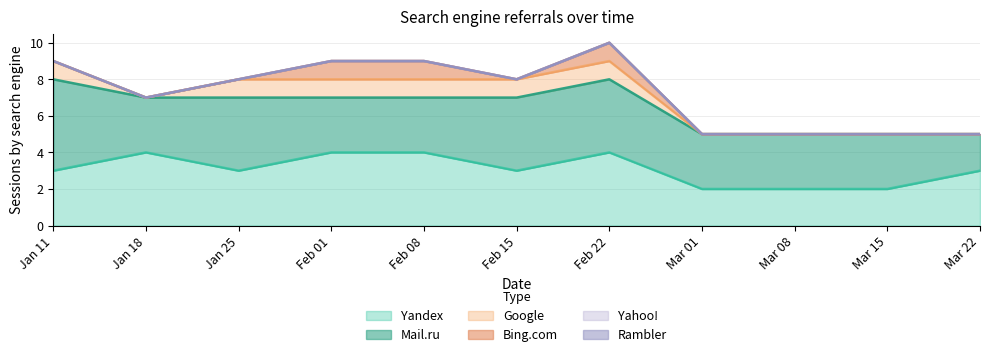

Rank the series by their maximum value, from lowest to highest.

Yahoo!, Rambler, Google, Bing.com, Yandex, Mail.ru